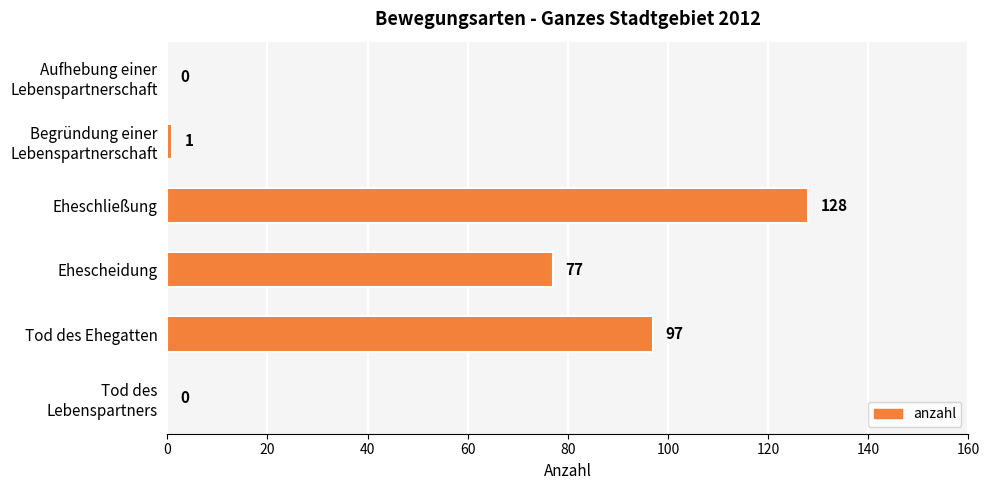

The chart shows a value of 82 at Eheschließung. True or false?

False